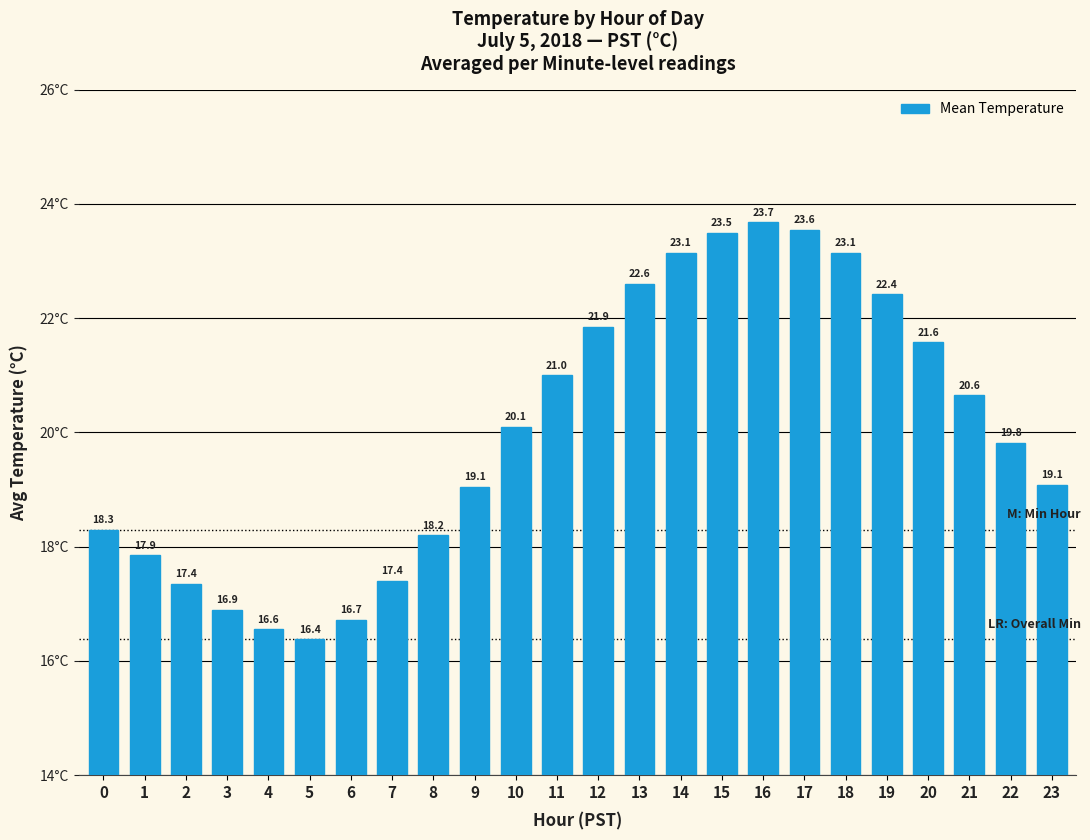

What is the value of the 11th bar from the left?

20.1